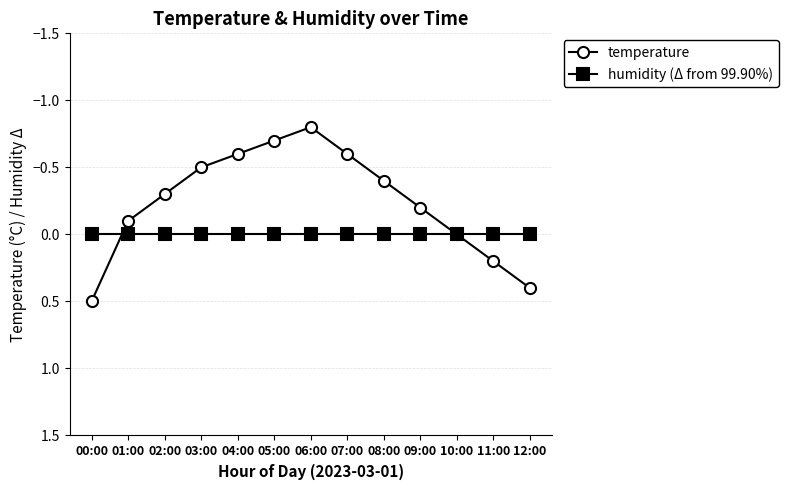

Is the value of humidity (Δ from 99.90%) at 09:00 greater than the value of temperature at 00:00?

No